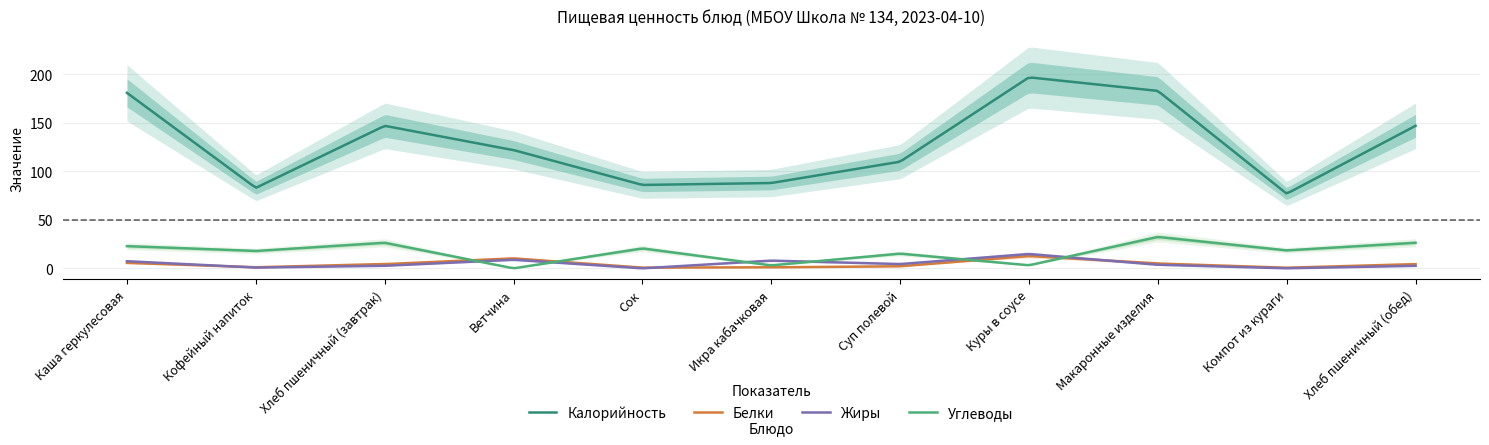

Between Компот из кураги and Хлеб пшеничный (обед), which series saw the biggest shift?

Калорийность